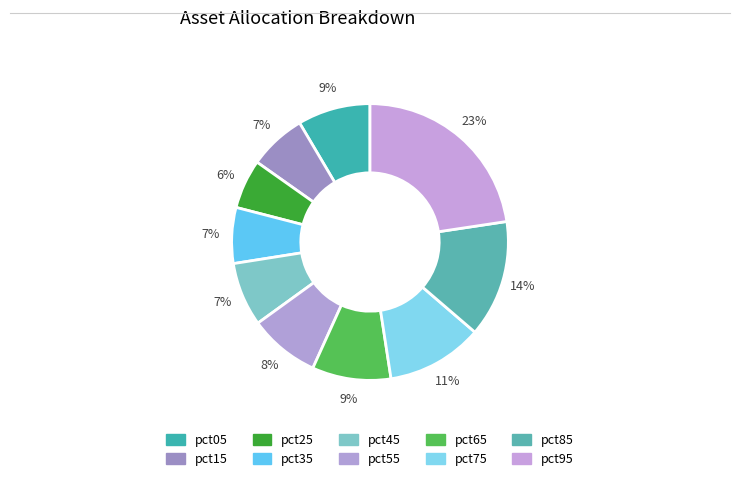

The pct75 slice represents 11% of the pie. True or false?

True